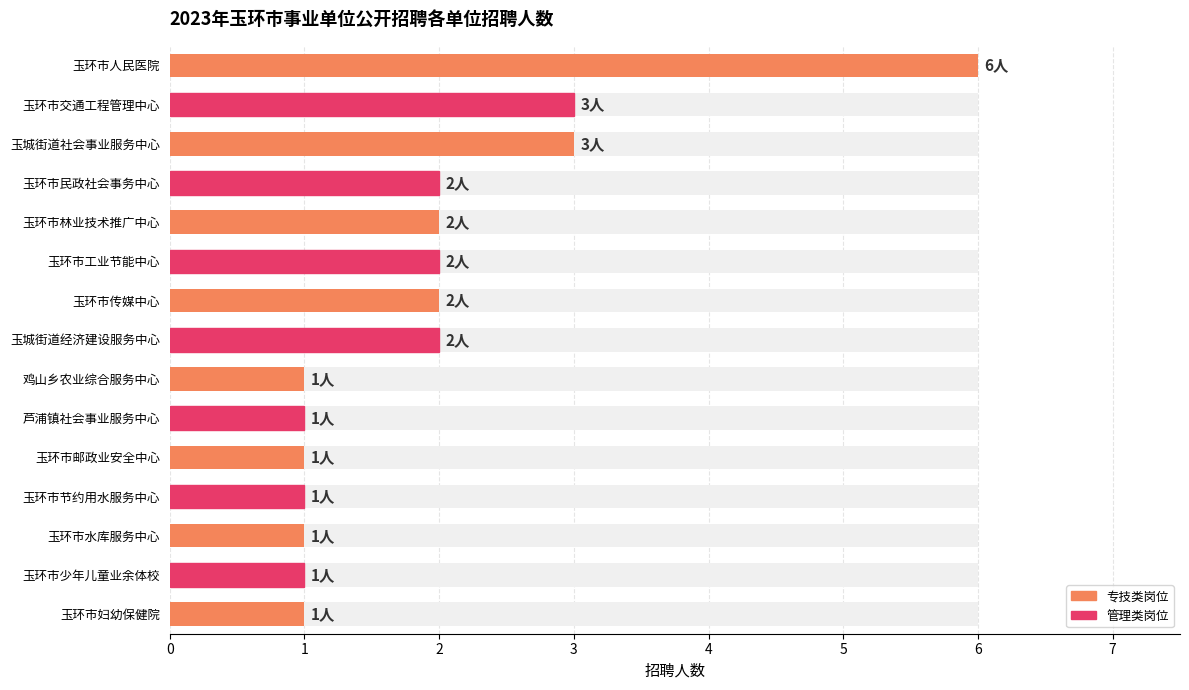

What value does the data have at 玉环市林业技术推广中心?

2